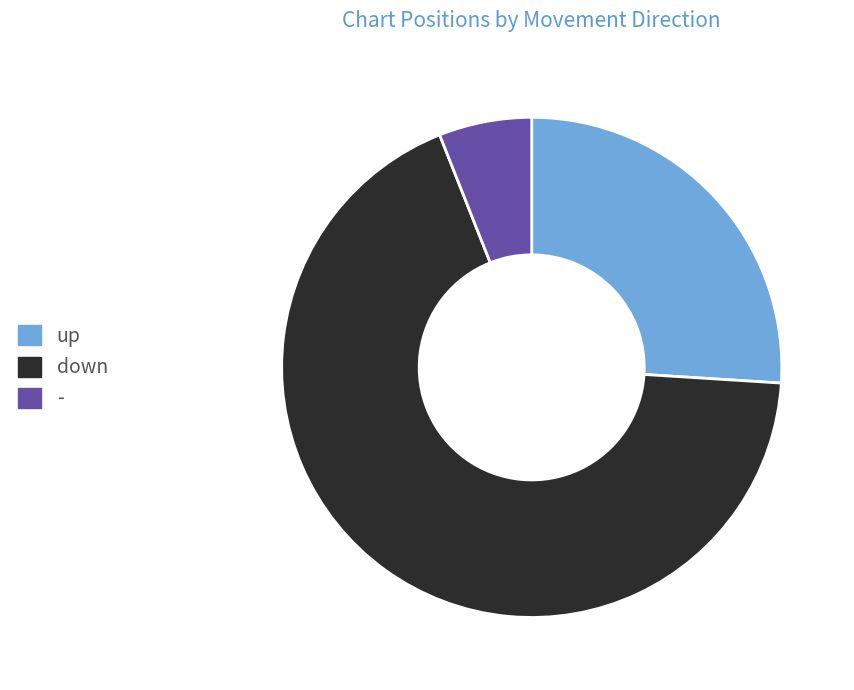

Which has a higher value, up or -?

up